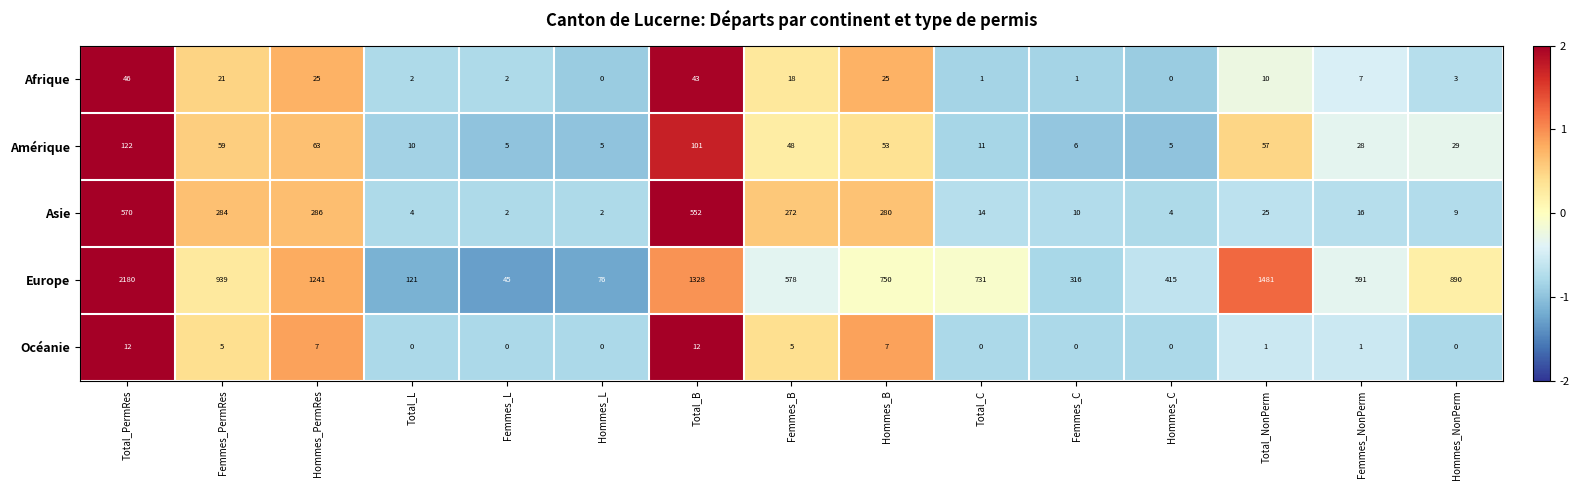

What is the maximum value for Afrique?

46